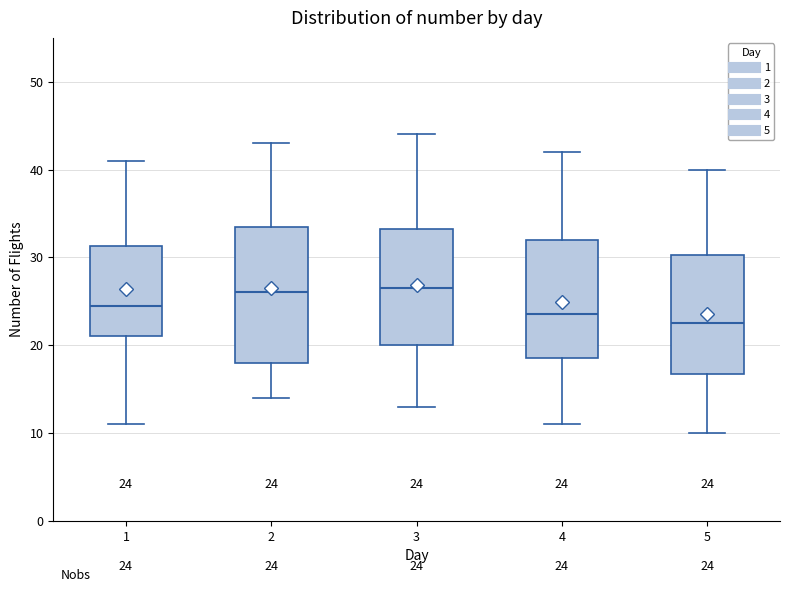

Which box is the tallest, from its lower edge to its upper edge?

2